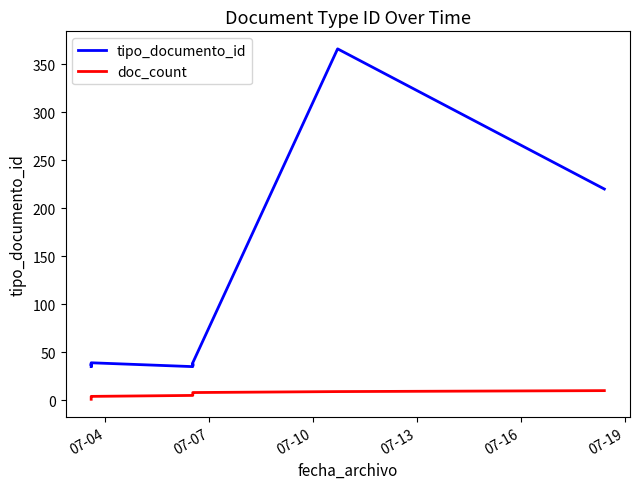

What is the sum of all tipo_documento_id values?

882